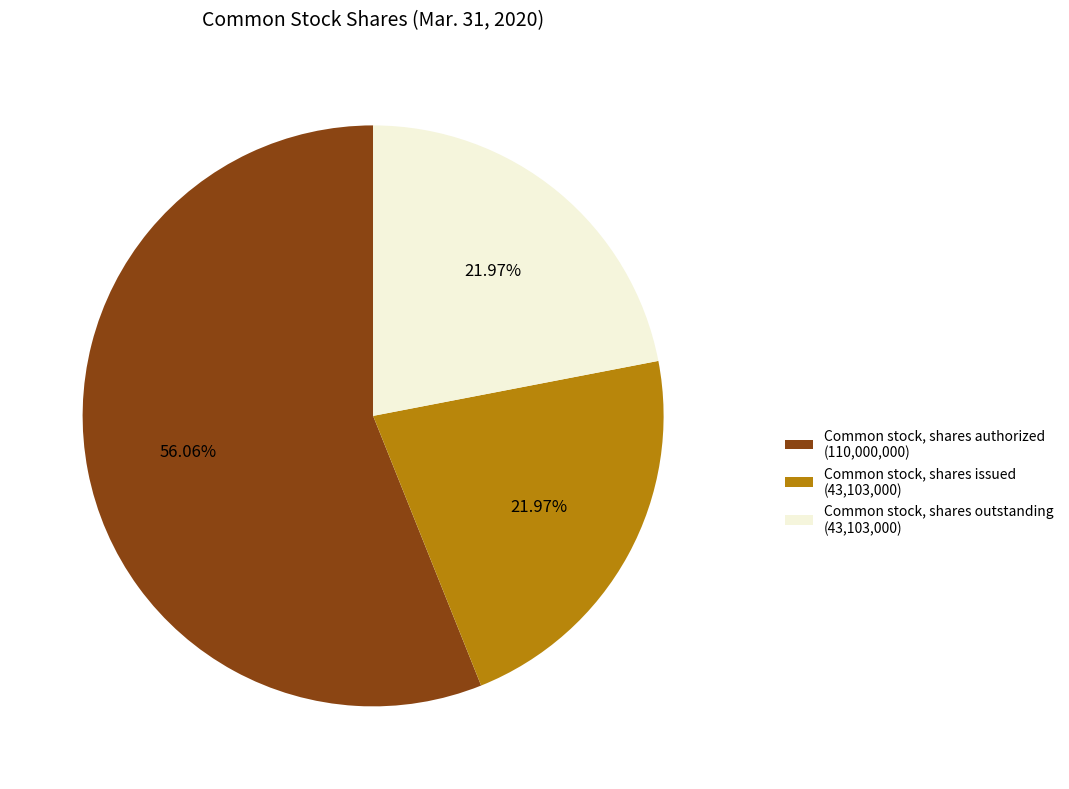

Combined, what portion of the pie is Common stock, shares outstanding and Common stock, shares issued?

43.9%